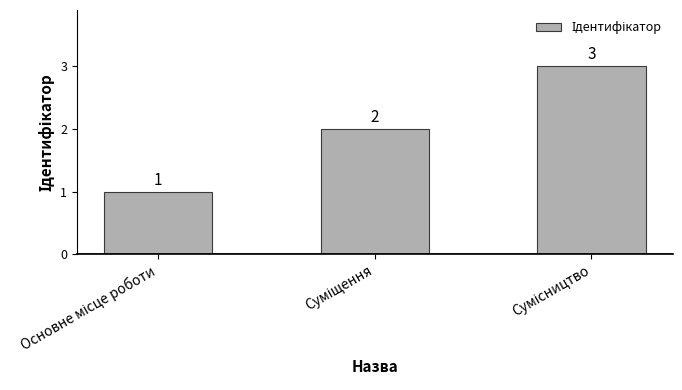

What is the greatest value displayed?

3